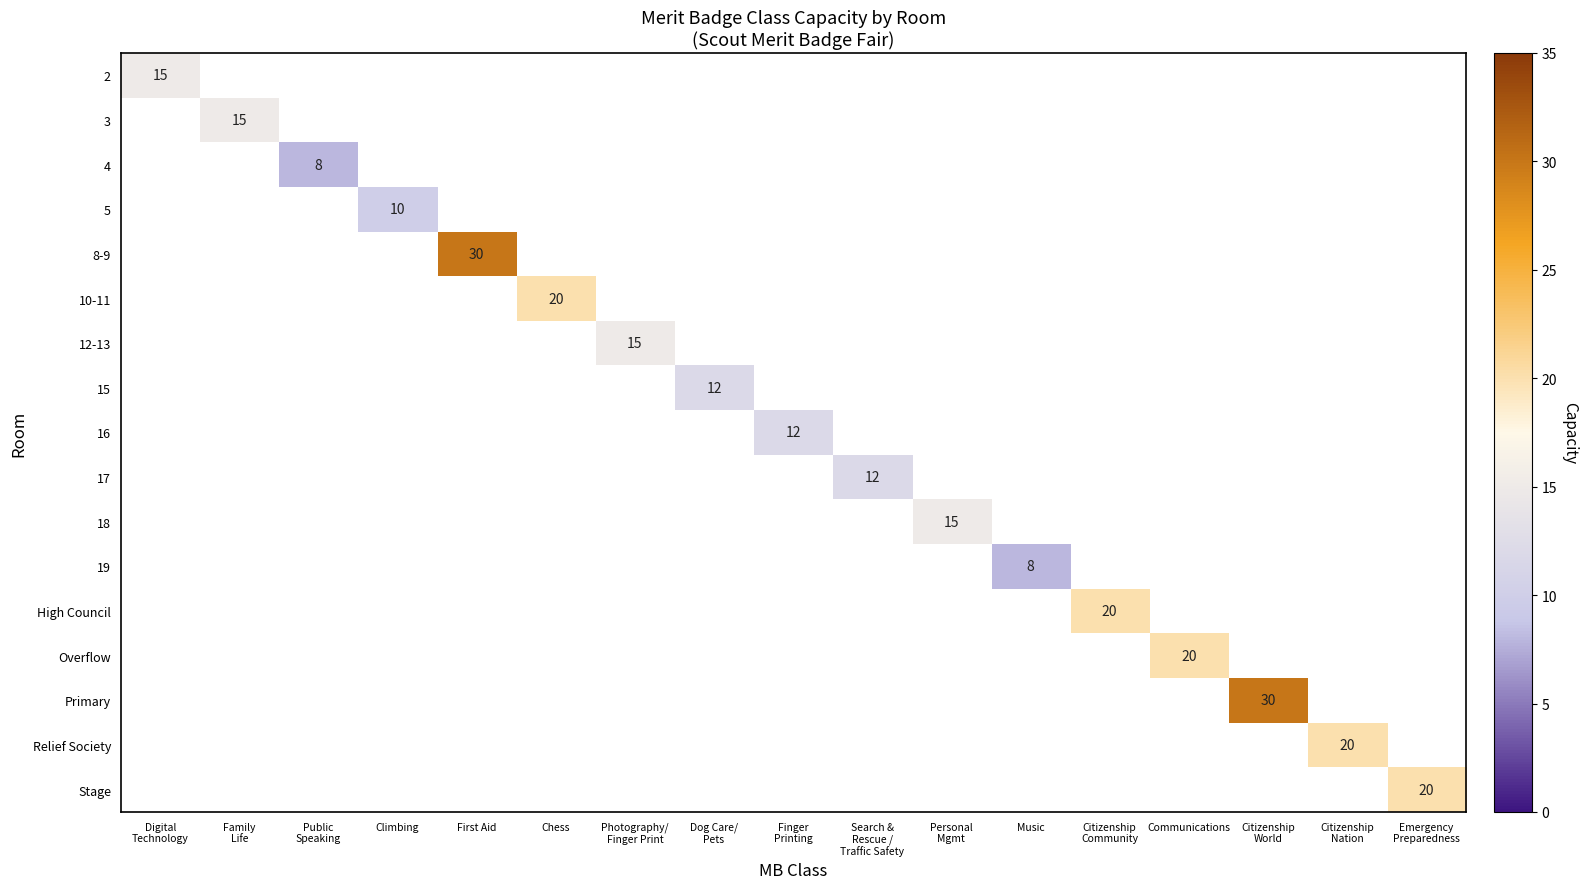

Rank the series at Personal Mgmt from highest to lowest value.

2, 3, 4, 5, 8-9, 10-11, 12-13, 15, 16, 17, 18, 19, High Council, Overflow, Primary, Relief Society, Stage